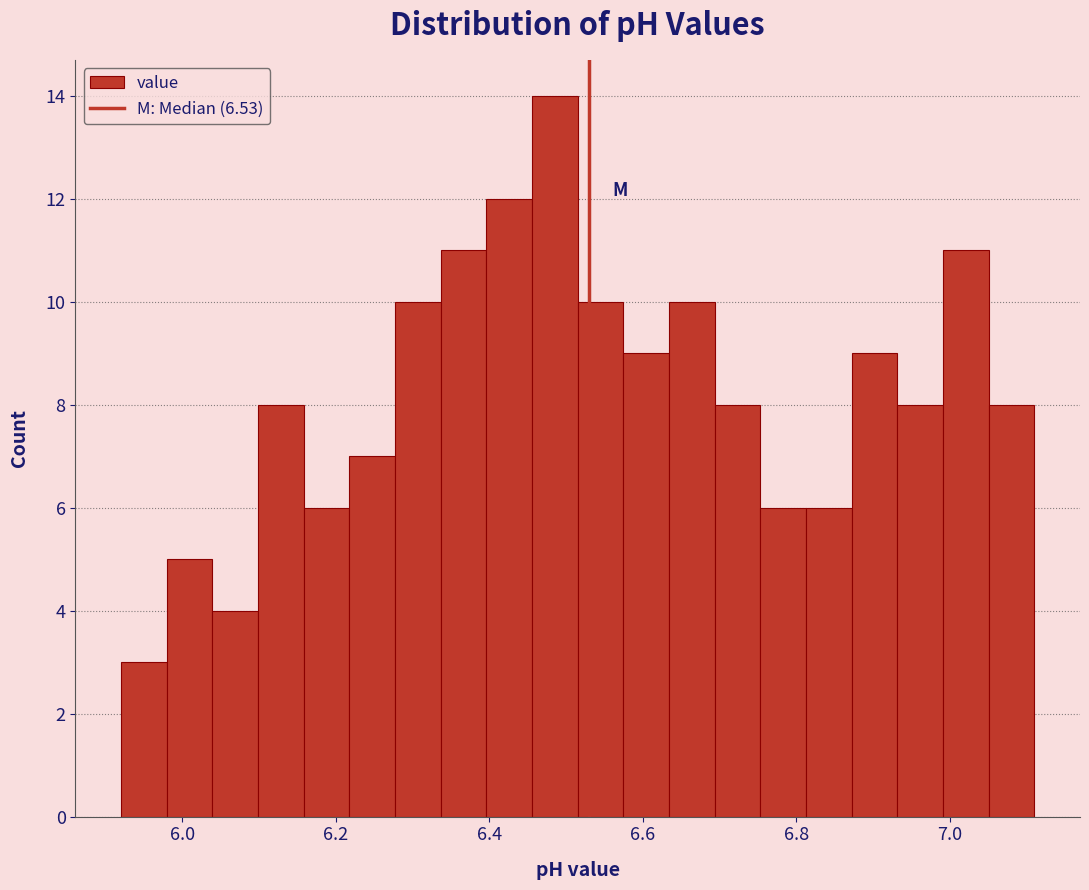

Around what value on the x-axis is the tallest bar? Give the approximate position of its centre, as read against the axis.

6.48